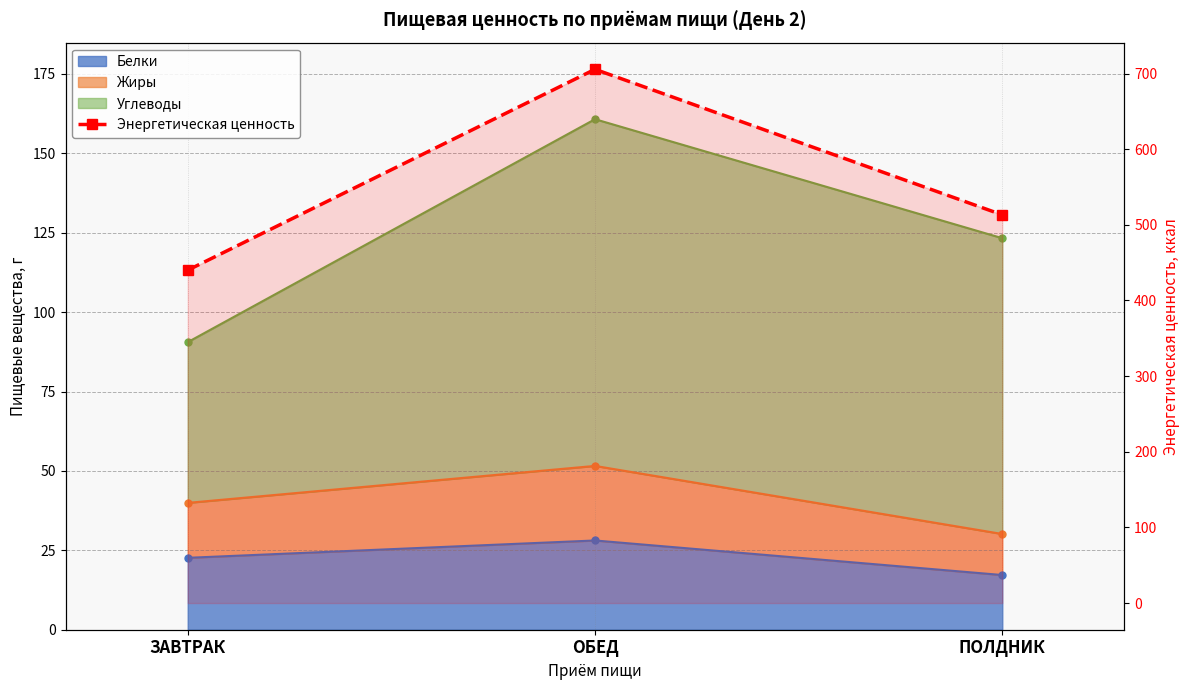

How many lines are shown in the chart?

1